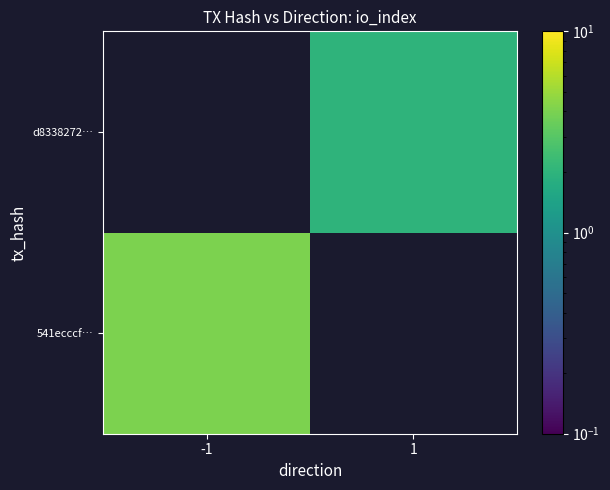

At how many categories does at least one series exceed 3?

1